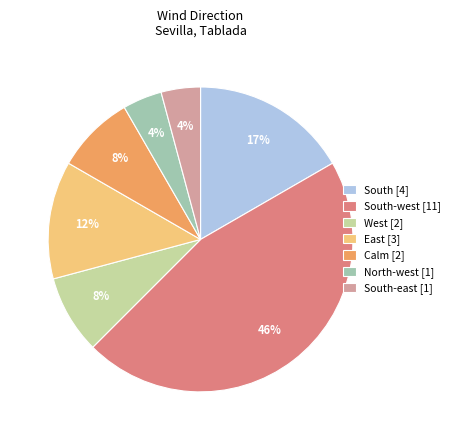

Is it true that South-east [1] is 4% of the pie?

True